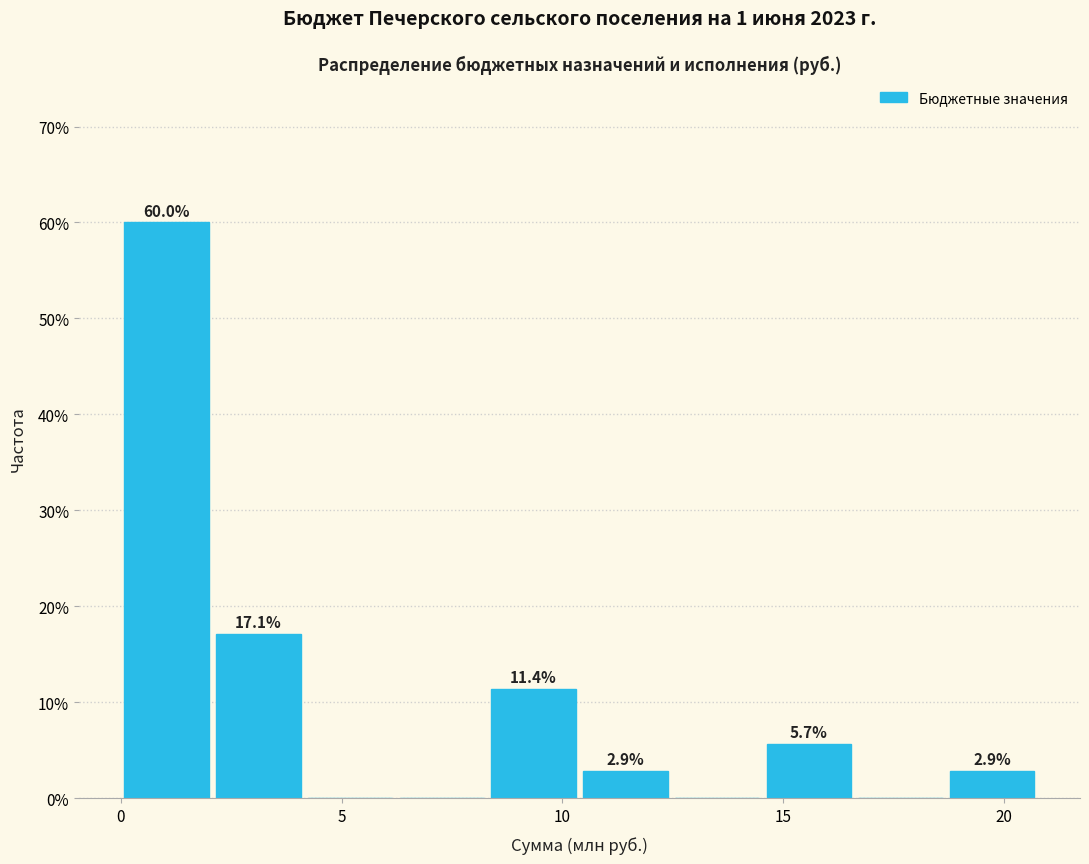

Over which range of the x-axis is the bar tallest?

0.0 to 2.0